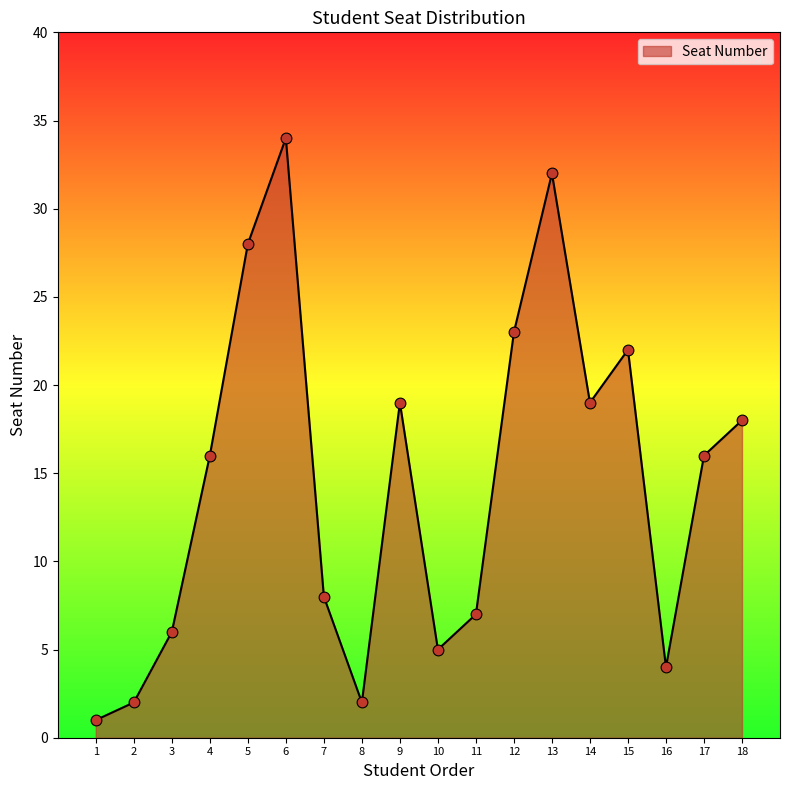

Approximately how many times larger is the value at 4 compared to 14?

0.8